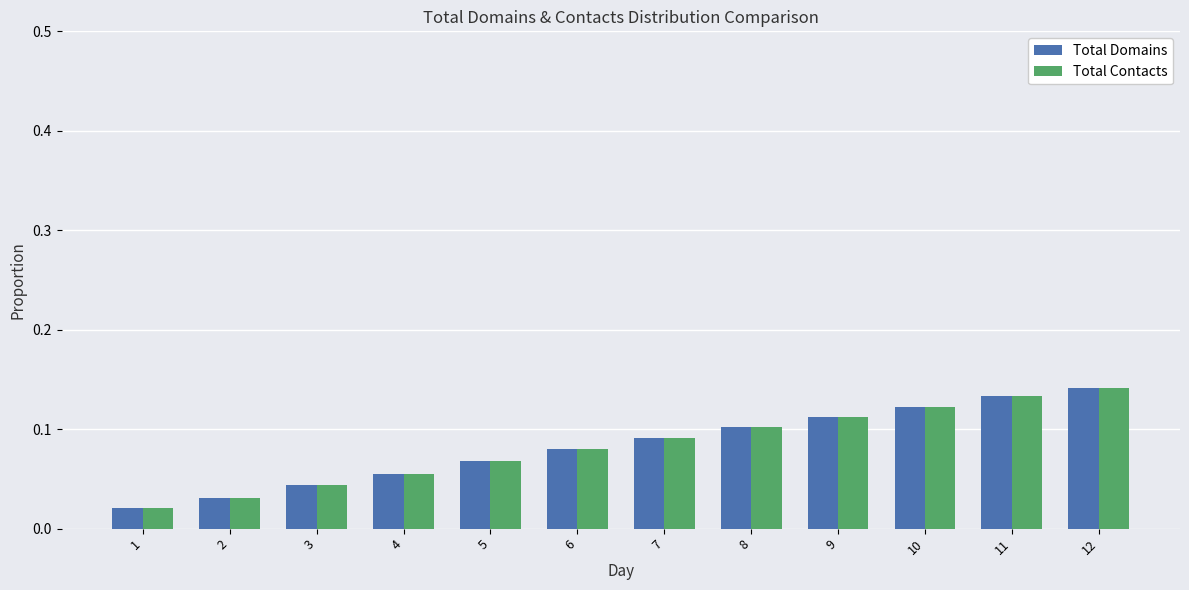

What is the sum of all Total Domains values?

1.0